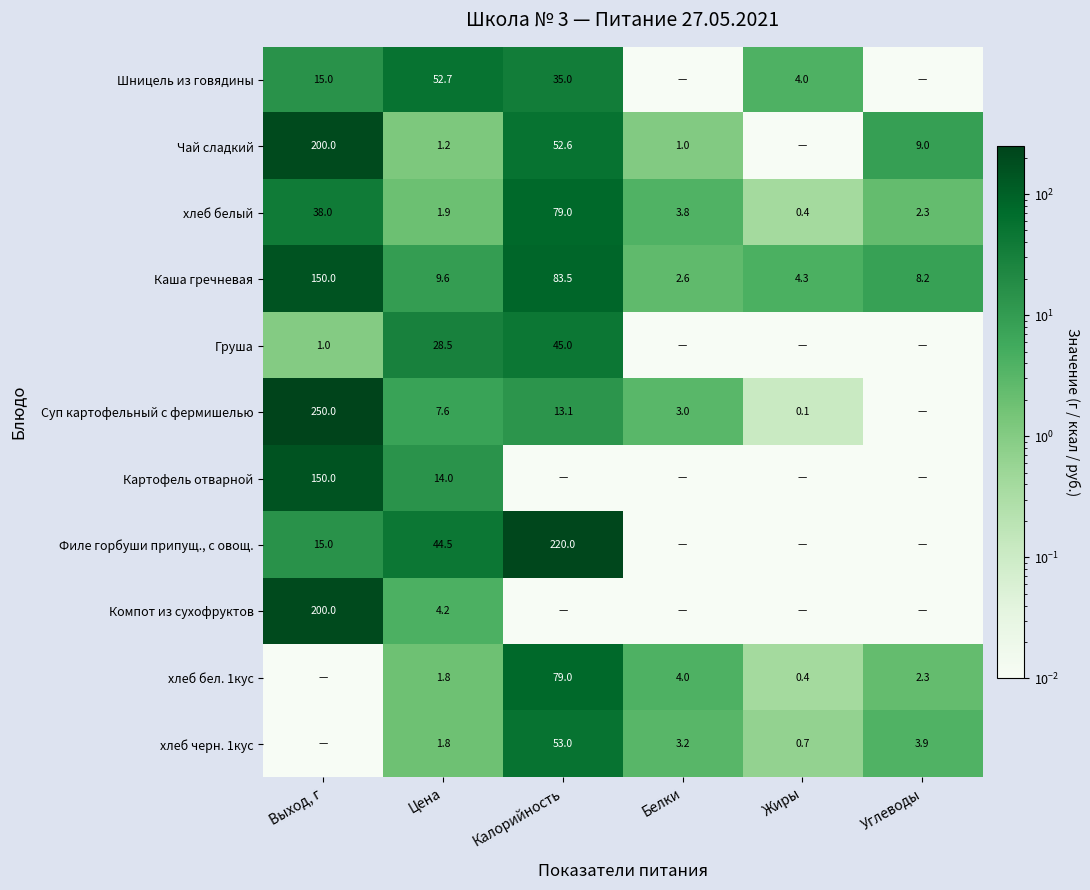

Is the value of Филе горбуши припущ., с овощ. at Выход, г greater than the value of Компот из сухофруктов at Цена?

Yes